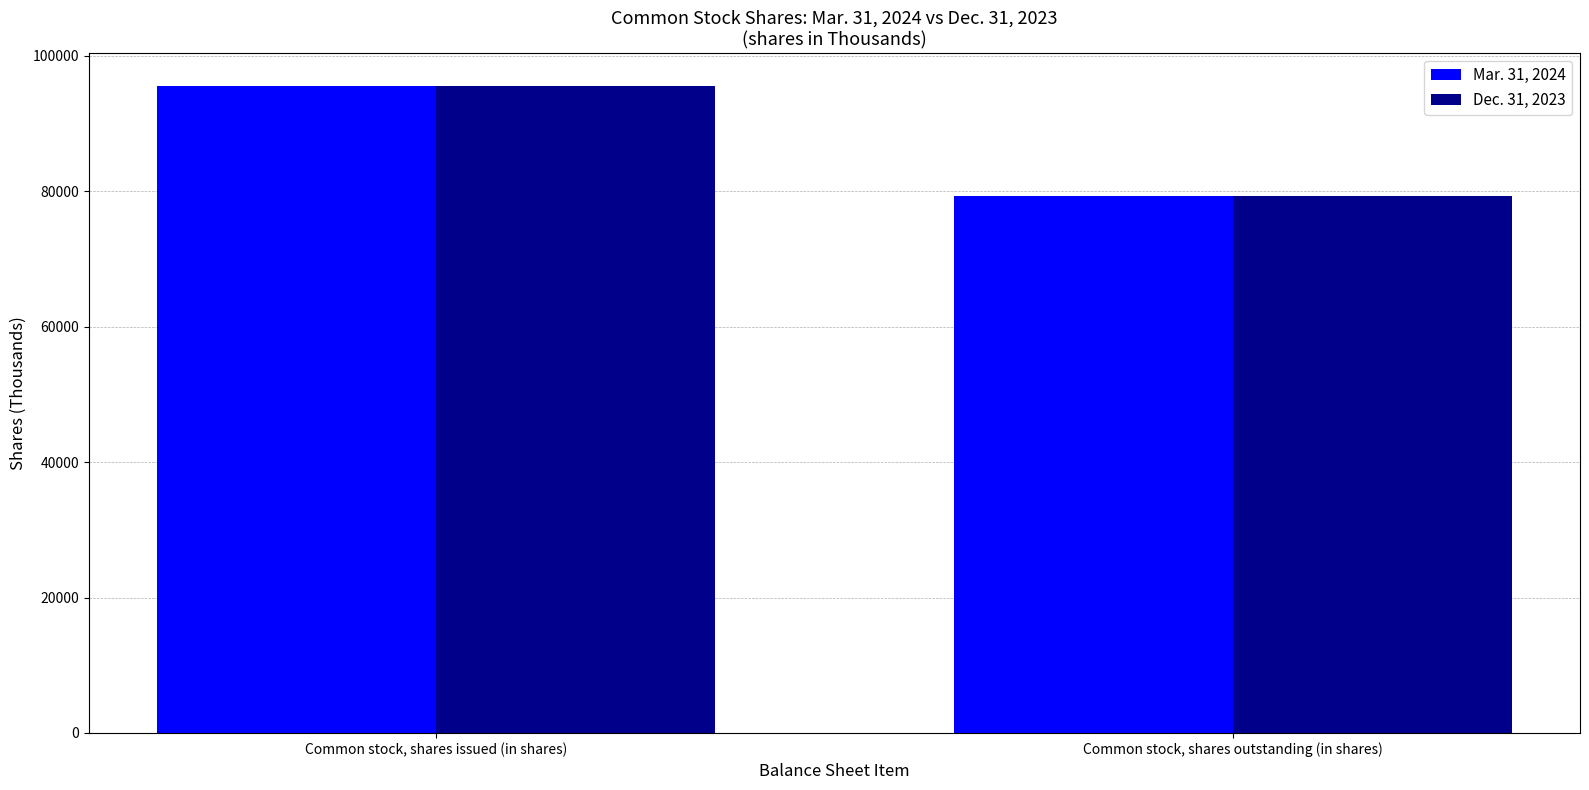

What position from the right is Common stock, shares outstanding (in shares)?

1